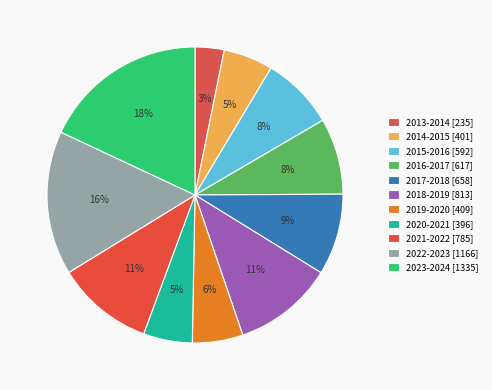

What percentage is the 2014-2015 slice, to the nearest percent?

5%